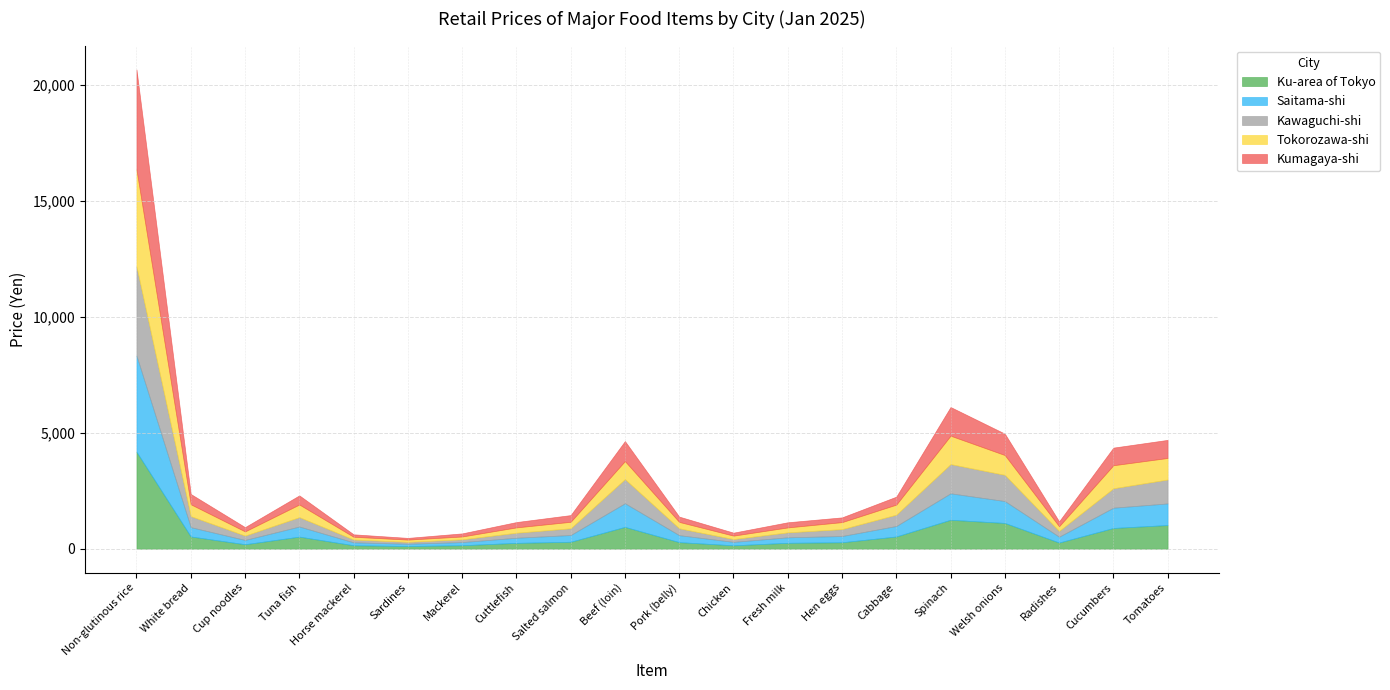

Does the chart display data point markers on the line(s)?

No